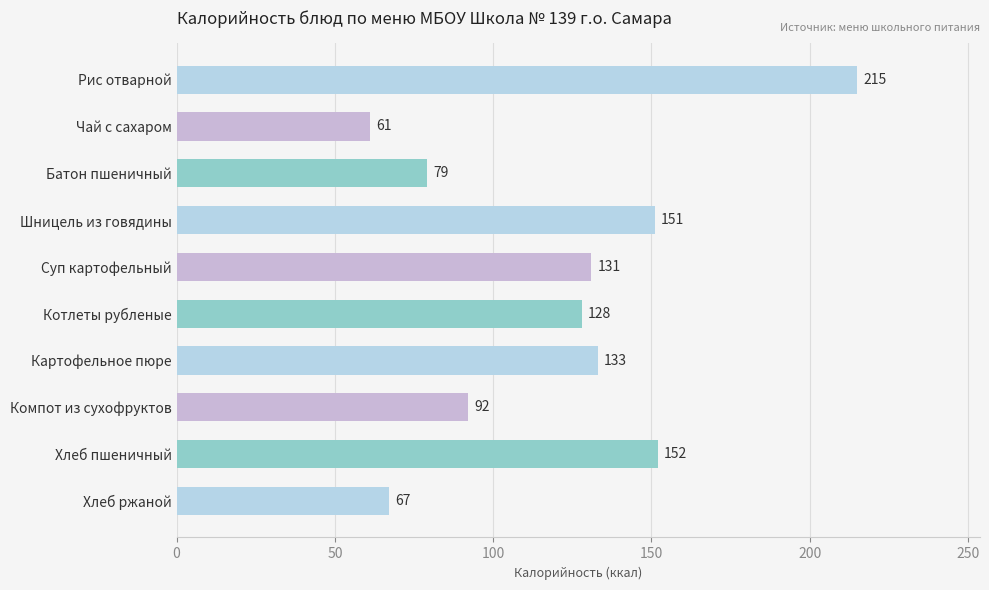

List the labels in order of value, smallest first.

Чай с сахаром, Хлеб ржаной, Батон пшеничный, Компот из сухофруктов, Котлеты рубленые, Суп картофельный, Картофельное пюре, Шницель из говядины, Хлеб пшеничный, Рис отварной